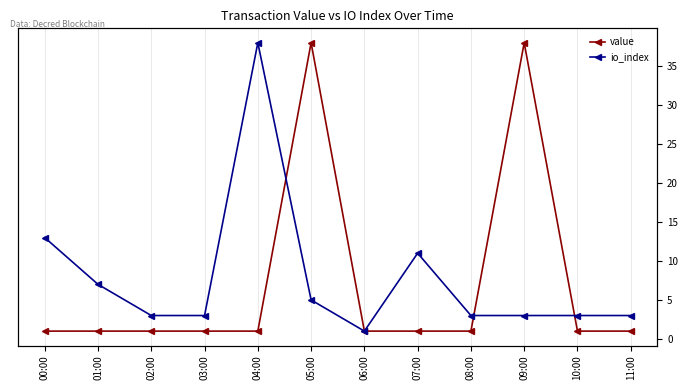

True or false: io_index and value cross at least once.

True